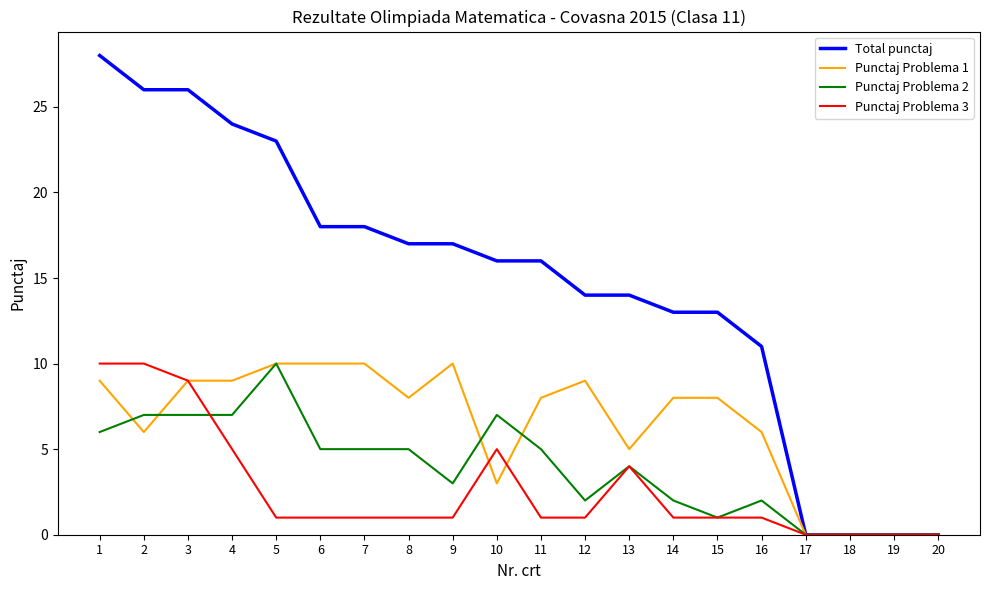

What is the spread (max minus min) of values at 7?

17